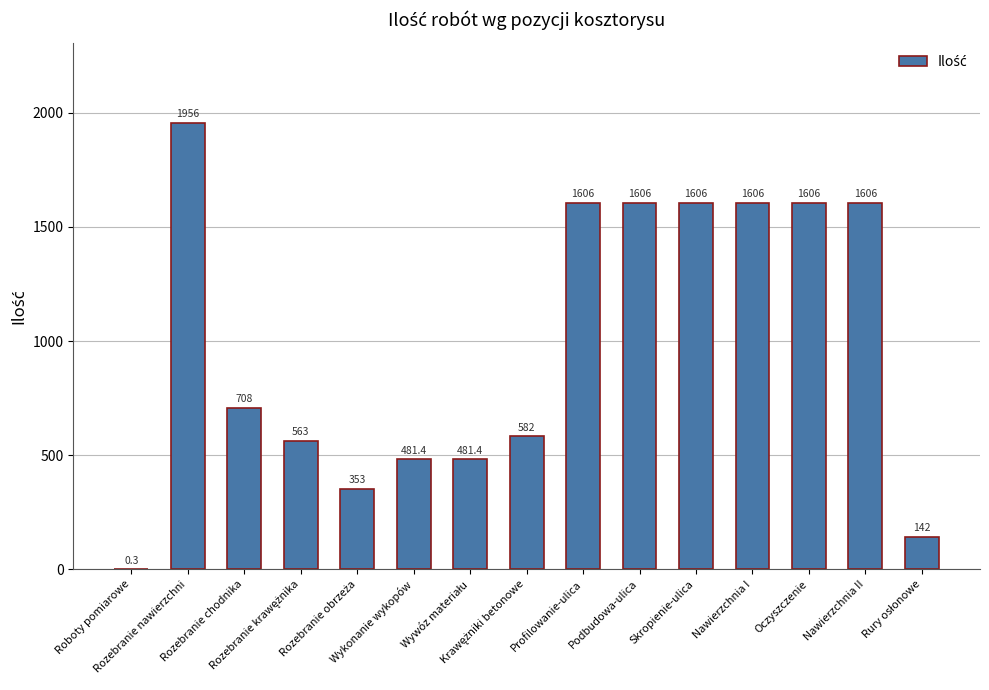

What is the greatest value displayed?

1956.0